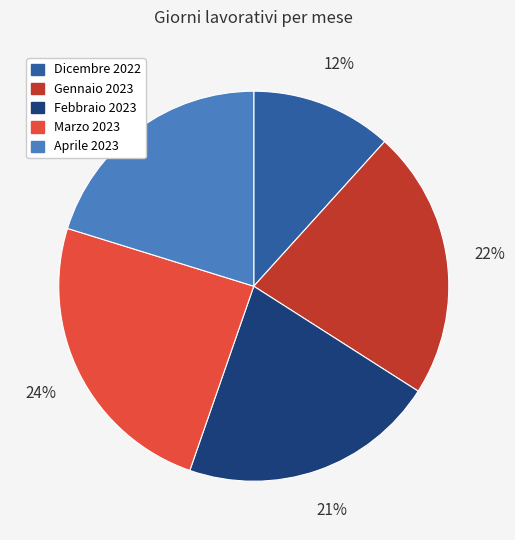

What is the smallest slice in the pie chart?

Dicembre 2022